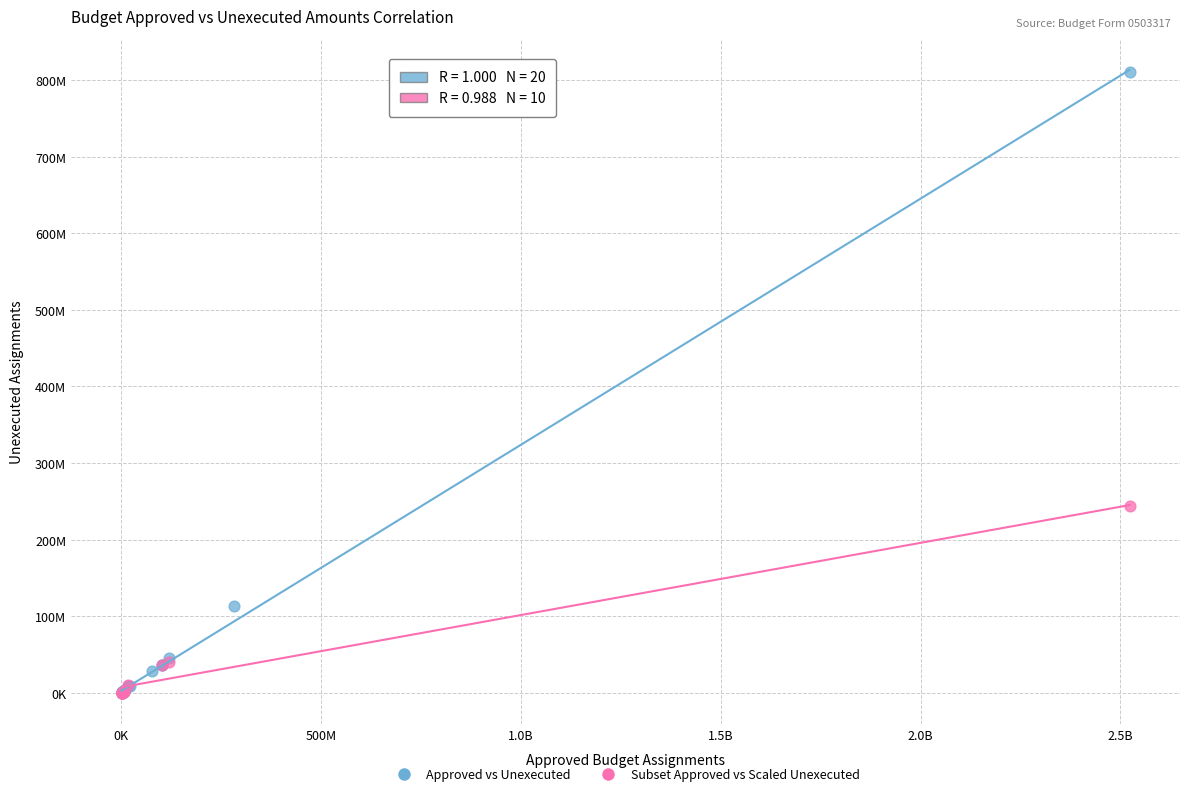

What are all the series names shown in the legend?

Approved vs Unexecuted, Subset Approved vs Scaled Unexecuted